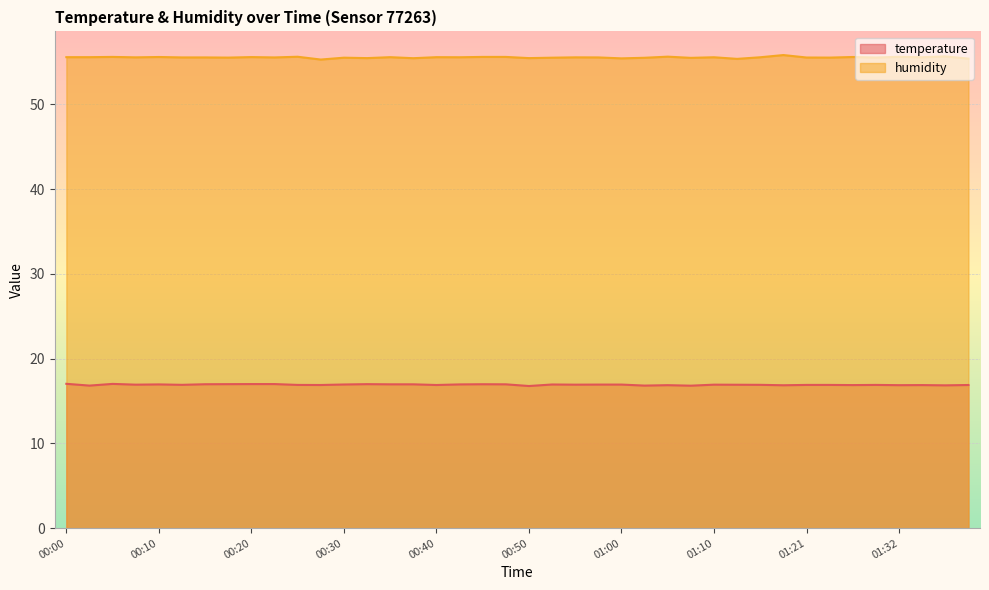

What is the greatest value displayed?

55.8